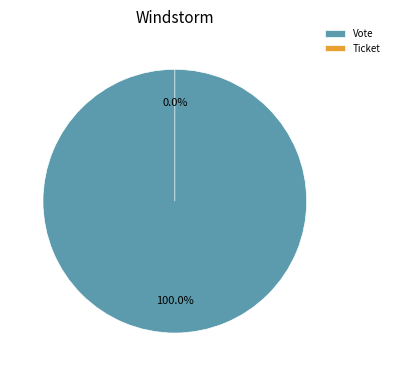

Do Ticket and Vote together represent more than half of the pie?

Yes